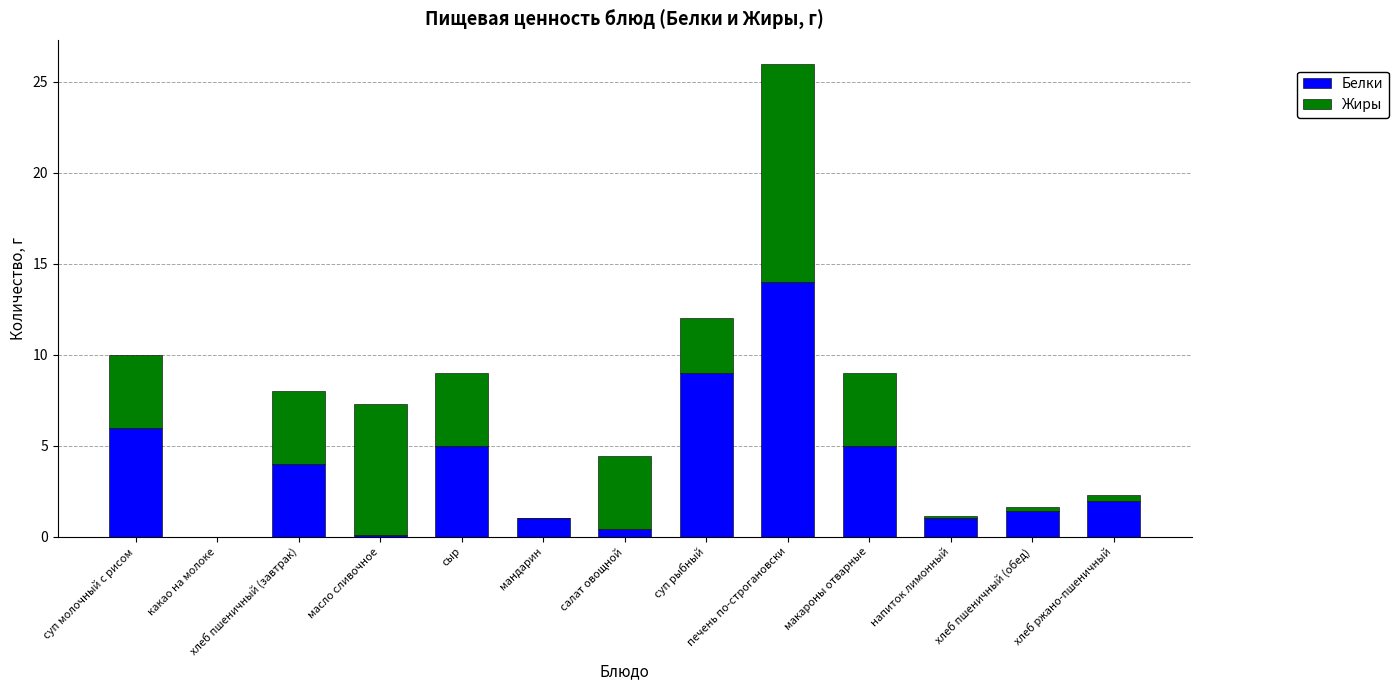

Count the number of data series in this chart.

2